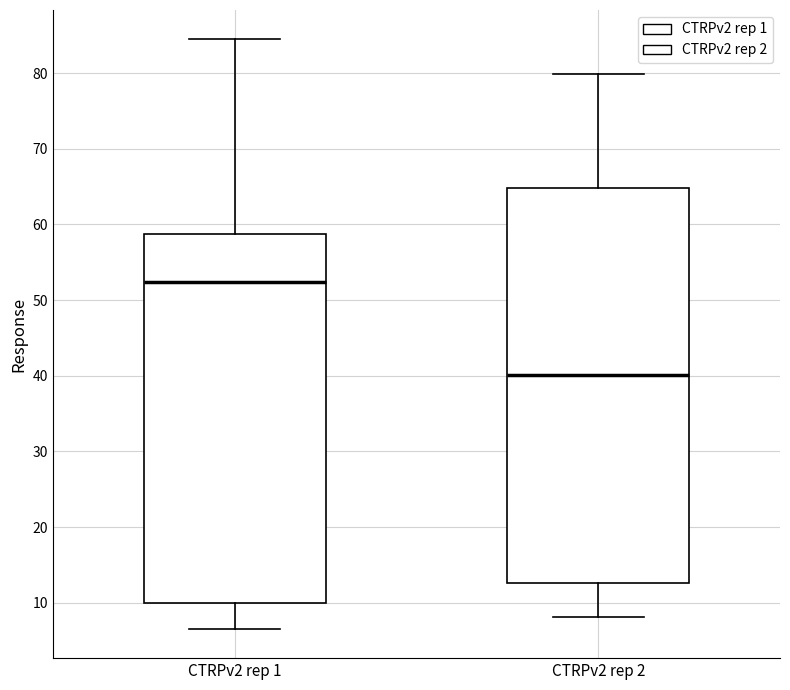

Reading left to right, read every box against the y-axis: the position of its median line, the range the box covers, and the ends of its whiskers. The values are not printed on the chart, so give them approximately, as read against the axis.

CTRPv2 rep 1: median 52, box 10 to 59, whiskers 7 to 84
CTRPv2 rep 2: median 40, box 13 to 65, whiskers 8 to 80